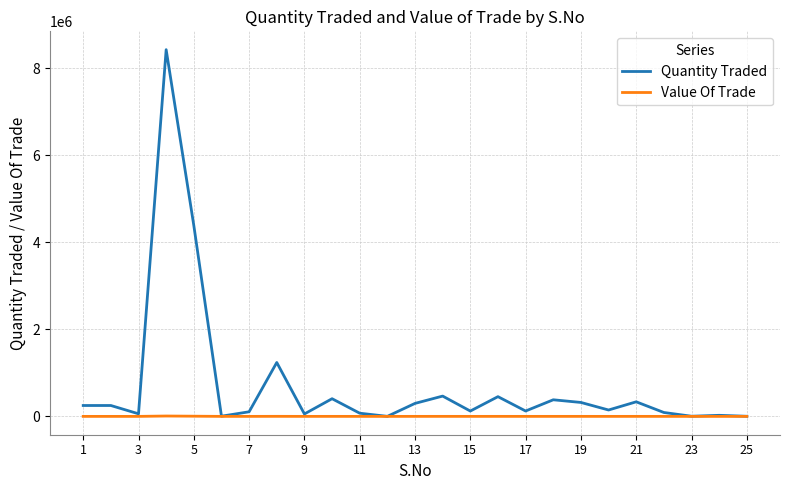

What is the maximum value shown in the chart?

8423983.8